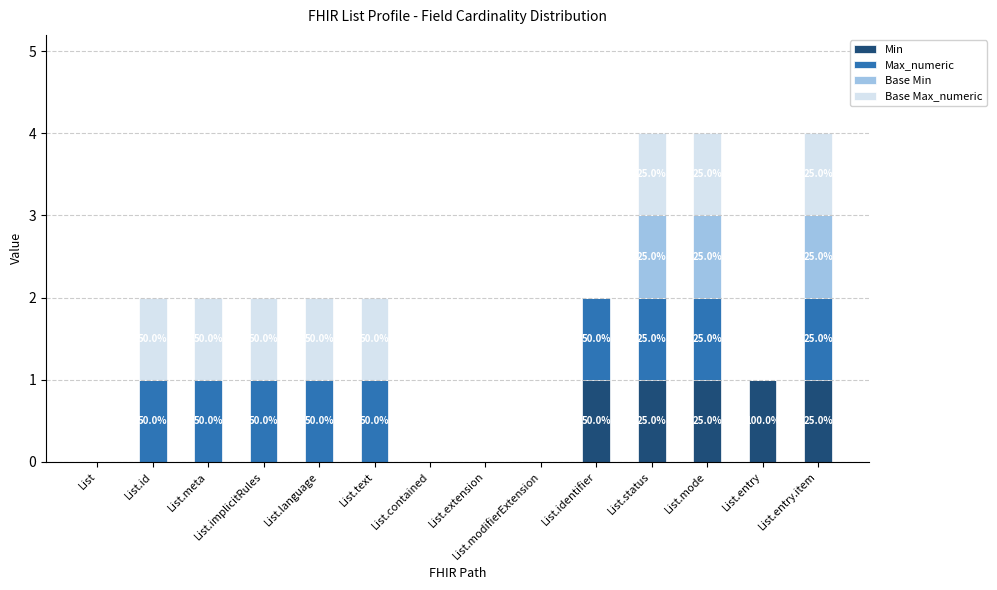

Are the bars grouped side by side (vs. stacked)?

No